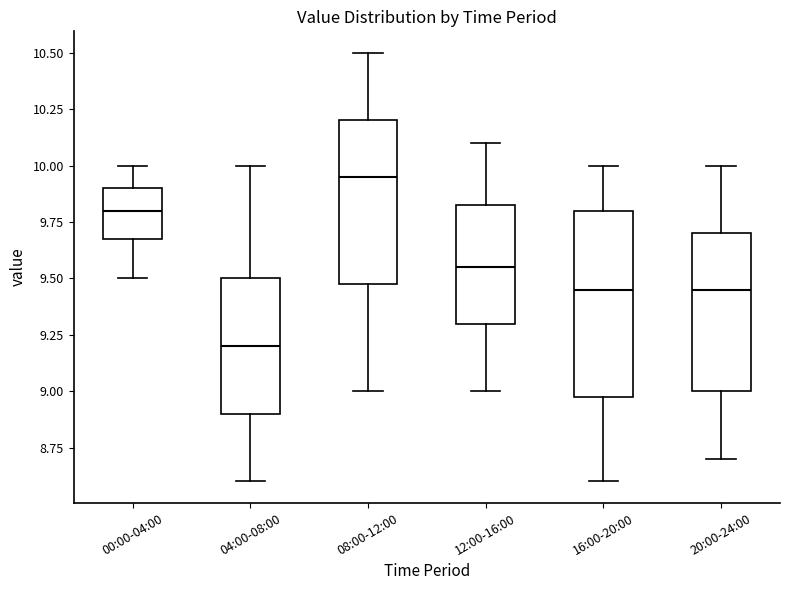

Which box is the tallest, from its lower edge to its upper edge?

16:00-20:00